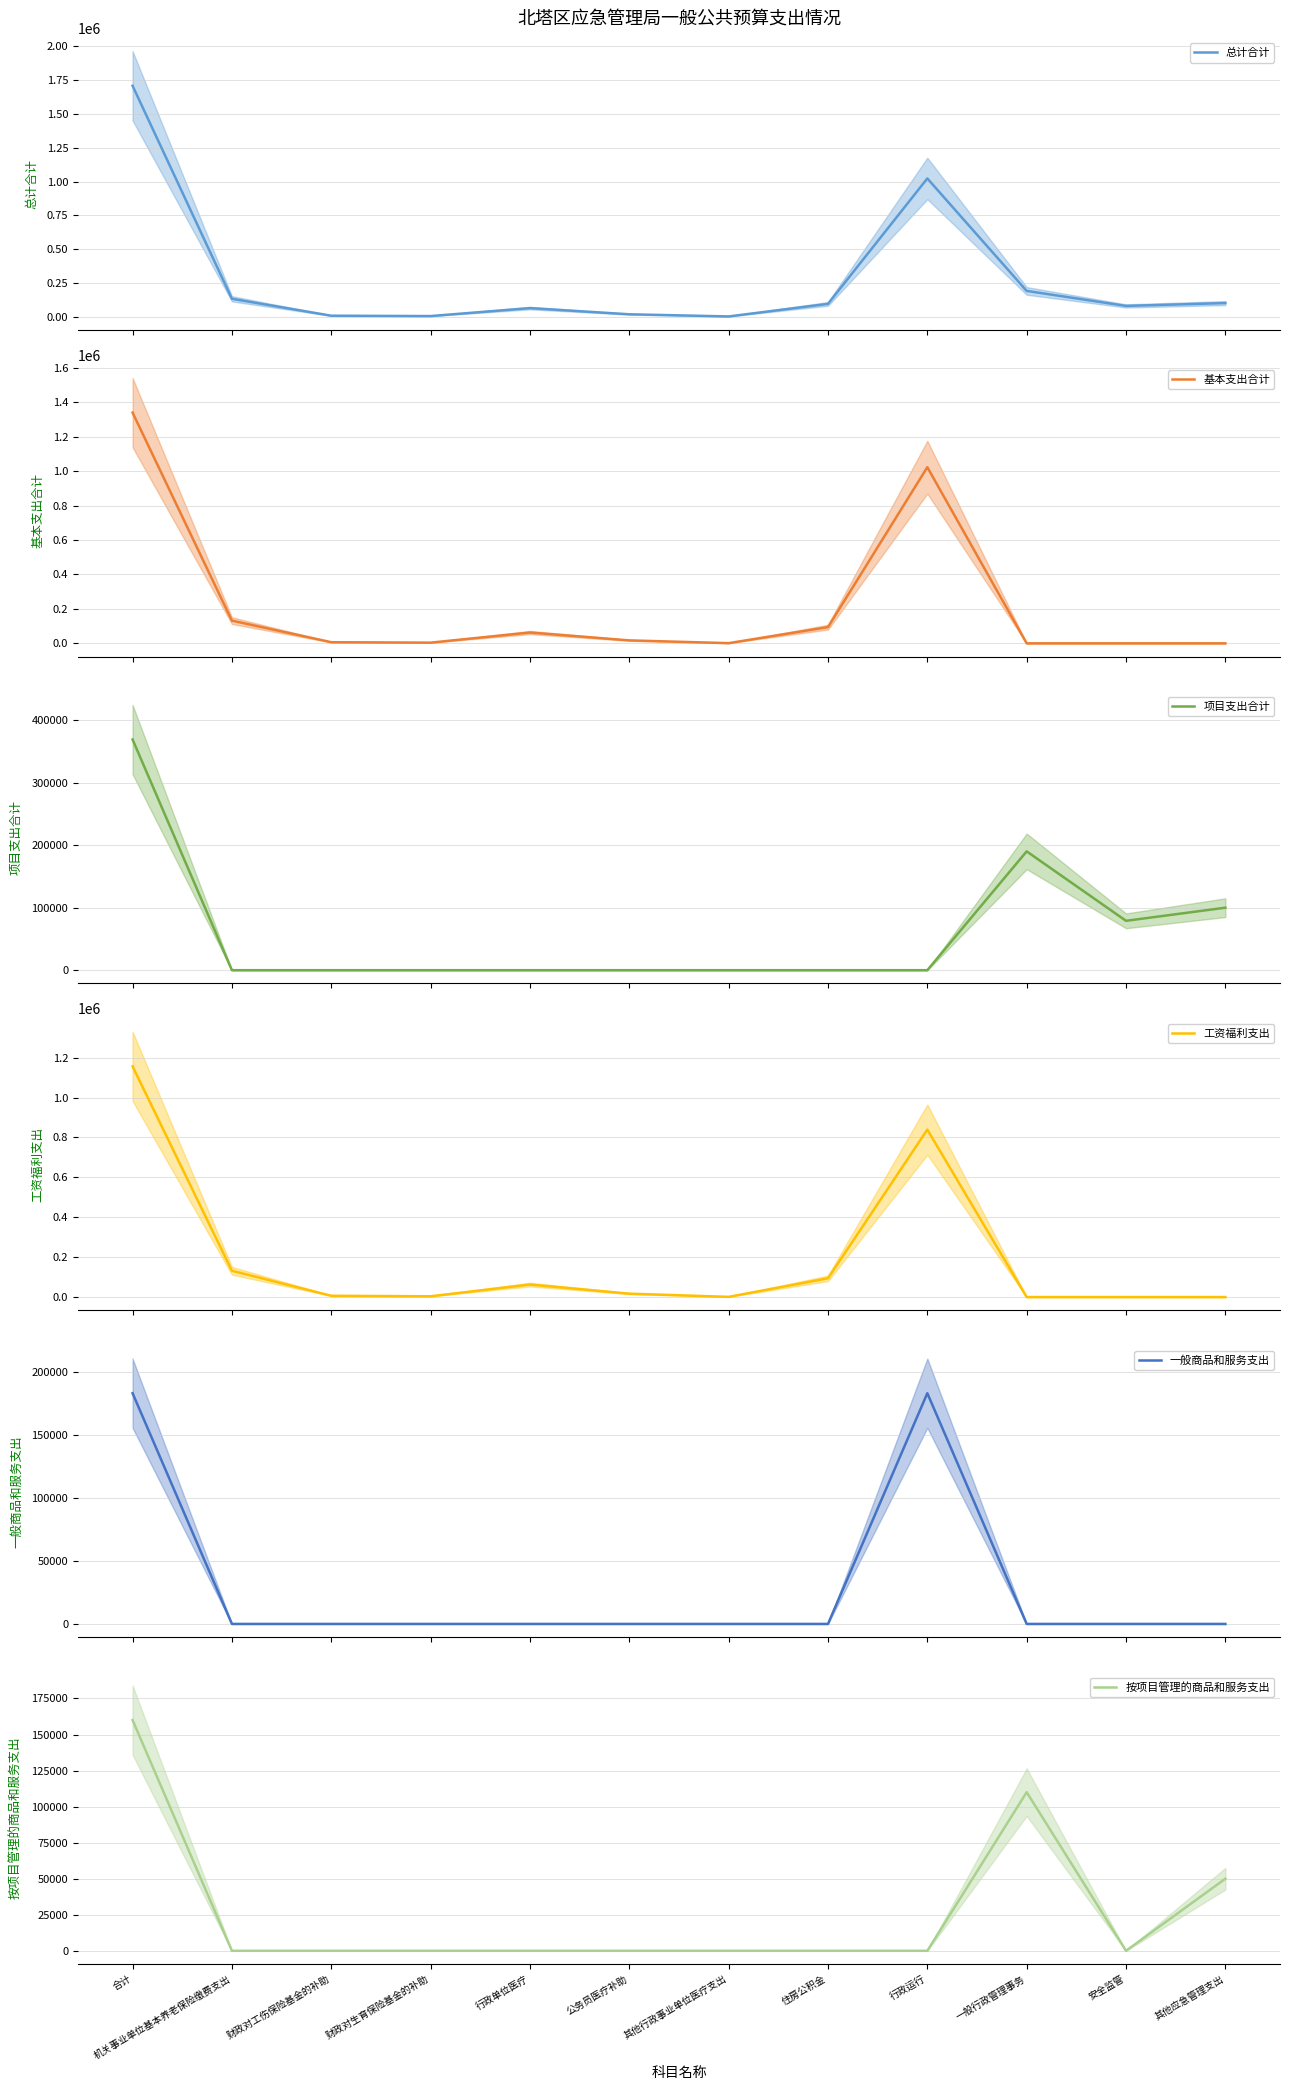

The 基本支出合计 series shows 6489 at 财政对工伤保险基金的补助. True or false?

True